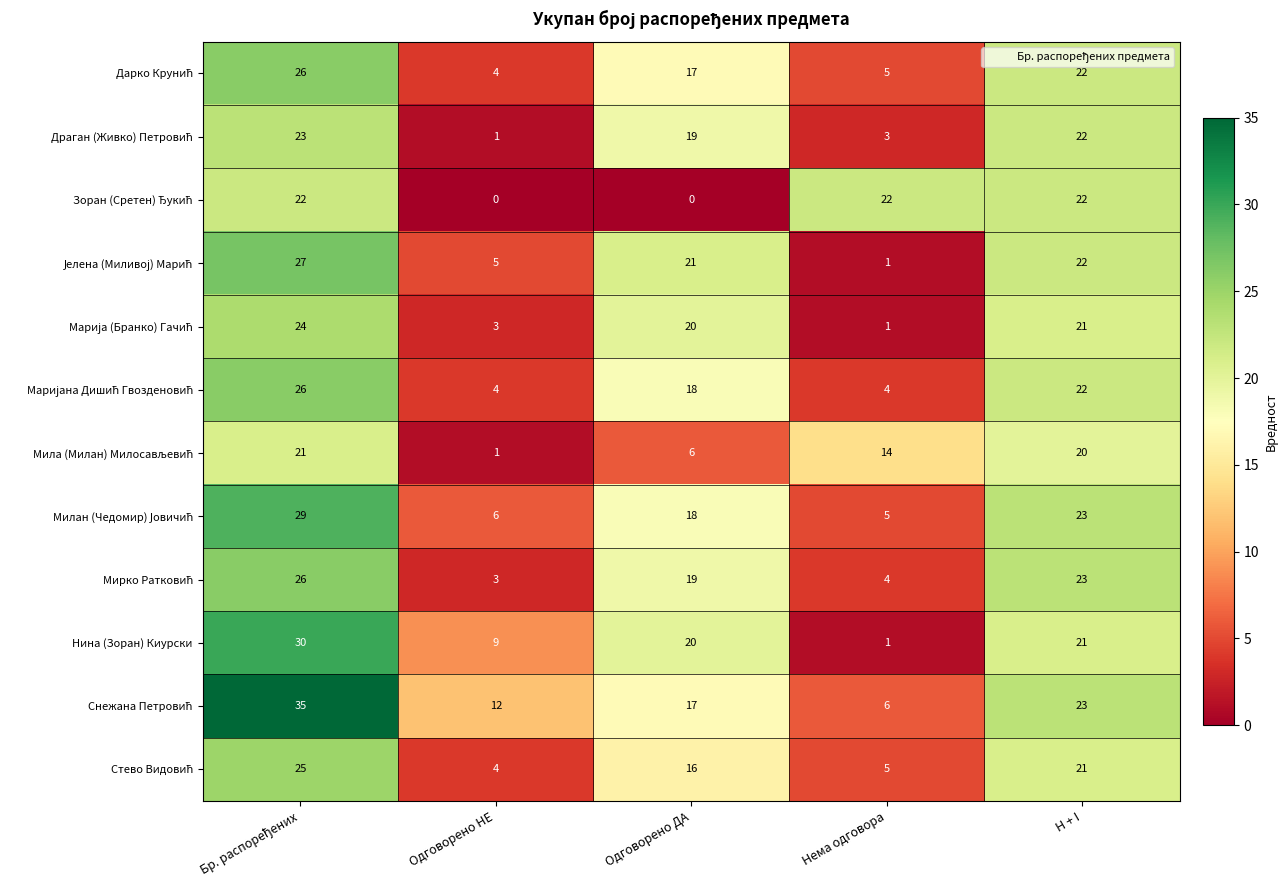

At how many categories does at least one series exceed 17?

4